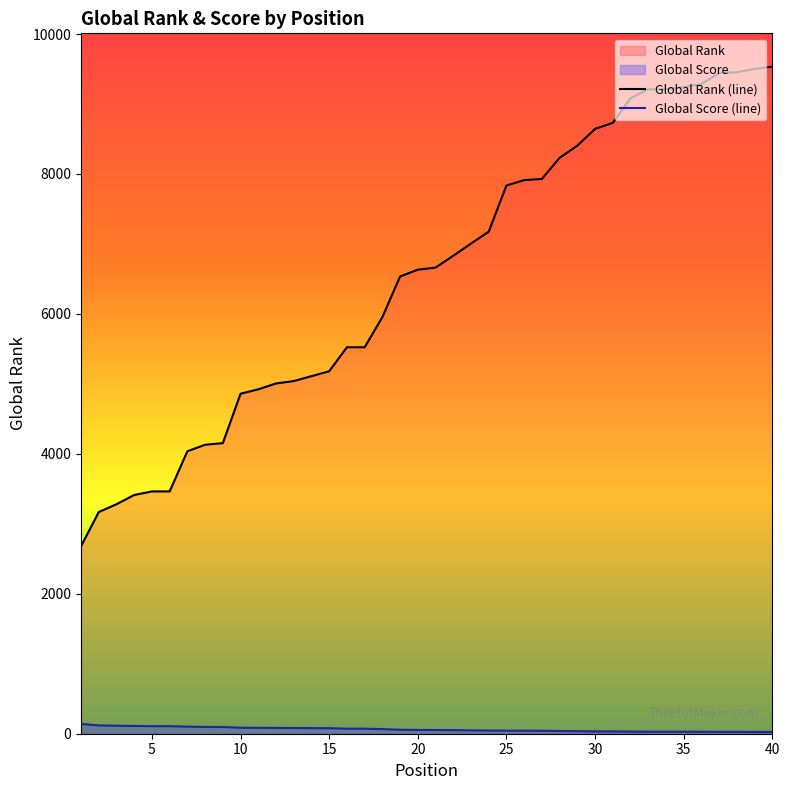

Reading left to right, list all the values displayed in this chart.

Global Rank (line): 2679	3168	3280	3412	3463	3463	4037	4130	4153	4859	4922	5006	5040	5110	5180	5523	5523	5954	6535	6632	6662	6831	7005	7175	7835	7912	7929	8231	8404	8644	8730	9082	9210	9210	9241	9286	9442	9454	9502	9533
Global Score (line): 140	119	114	111	108	108	101	97	96	86	84	83	82	80	79	72	72	66	57	54	53	51	48	45	44	43	42	39	37	34	33	31	29	29	29	28	27	27	26	25